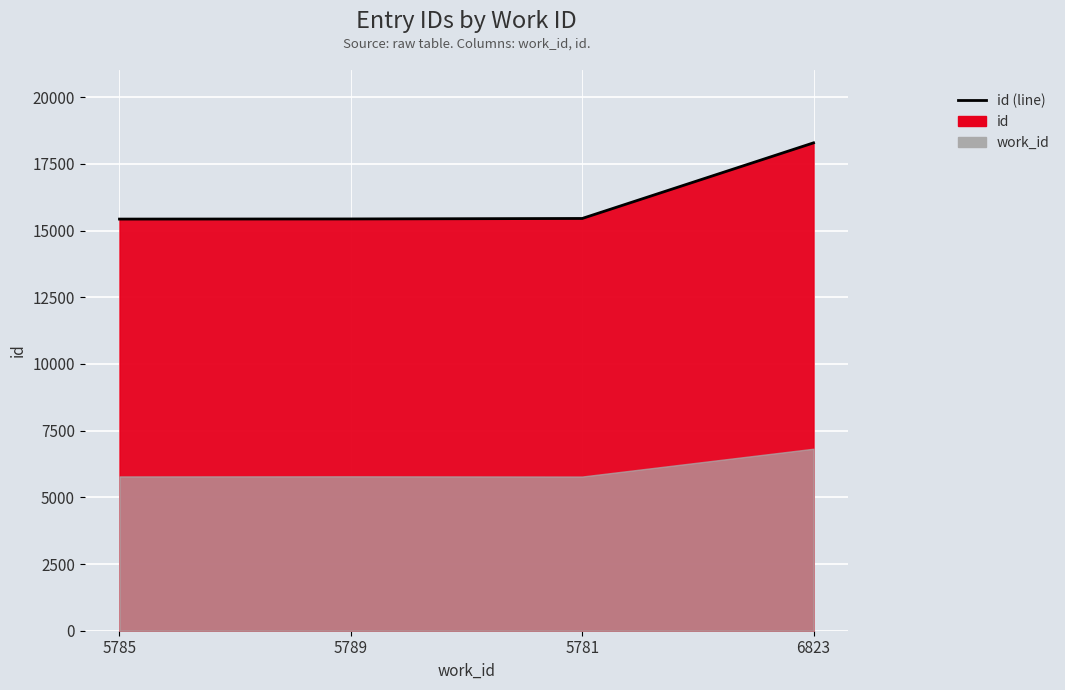

True or false: the data has more than 2 interior local peaks.

False